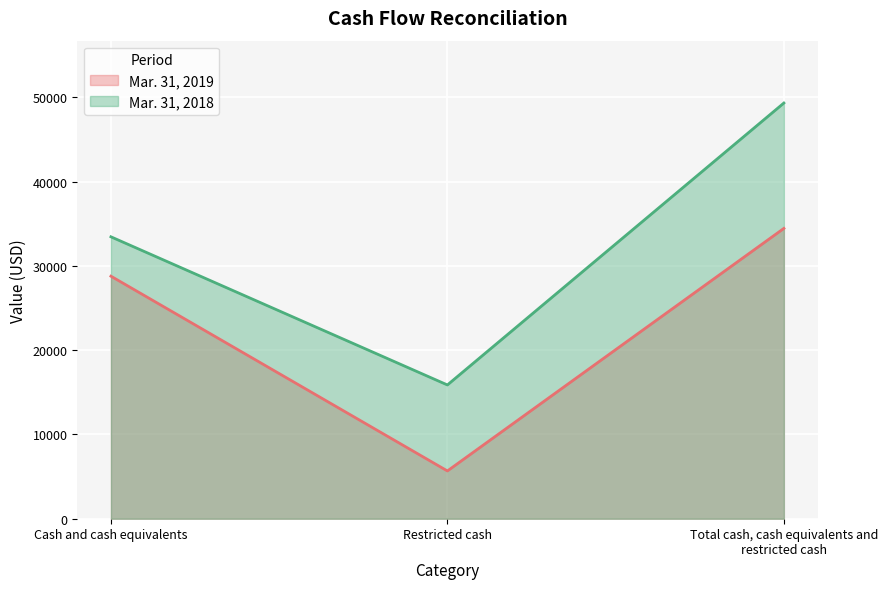

The value of Mar. 31, 2019 at Cash and cash equivalents is 28773. True or false?

True